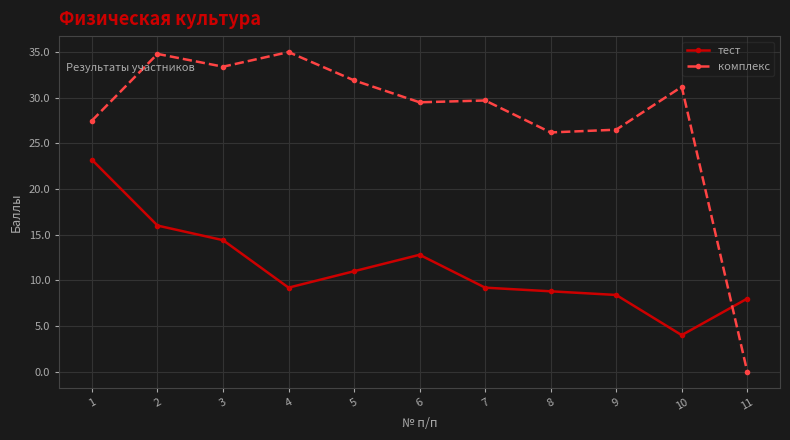

Is the value of комплекс at 10 greater than the value of тест at 3?

Yes